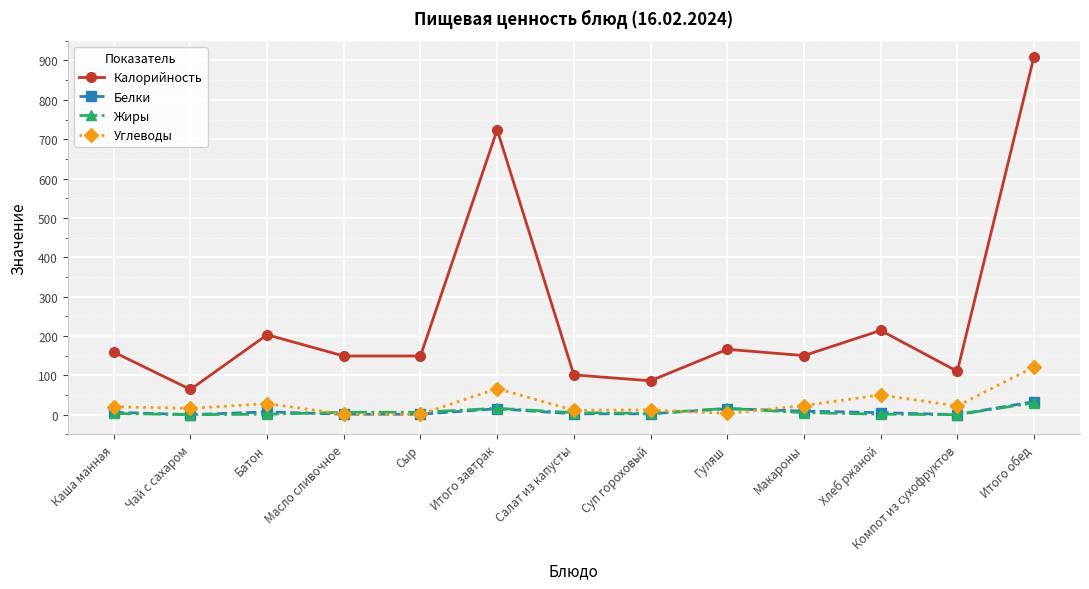

Which series has the largest total across all categories?

Калорийность